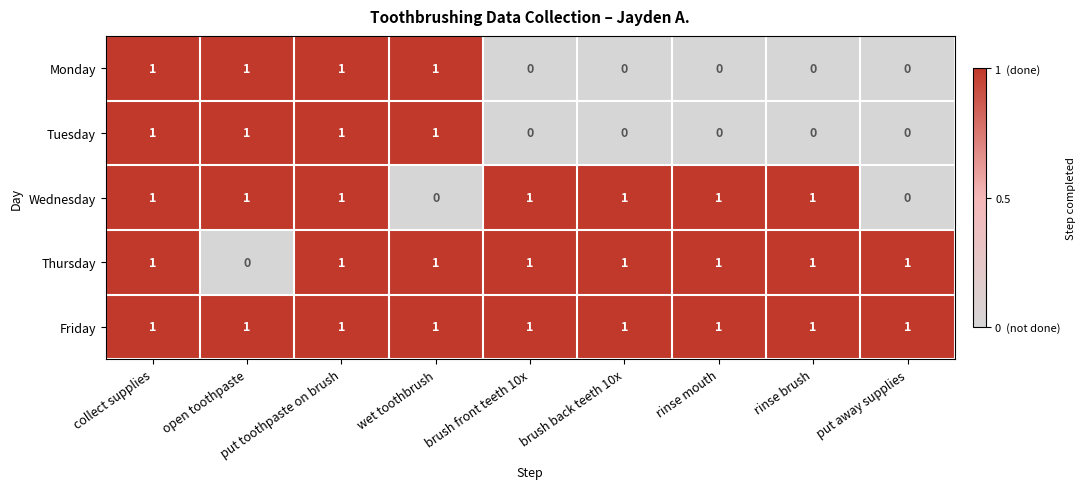

Which series has the largest total across all categories?

Friday